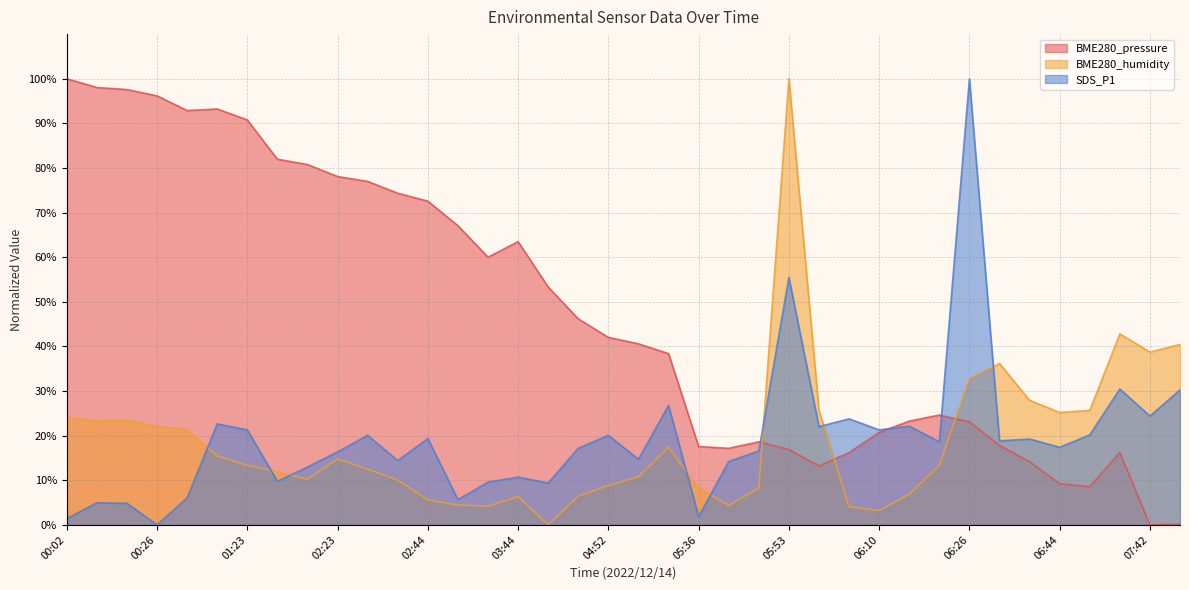

What is the label of the 4th point from the left?

00:26